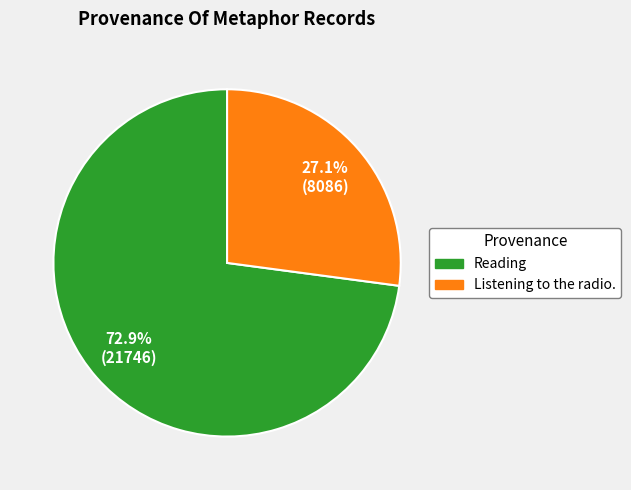

Count the number of slices in the pie.

2